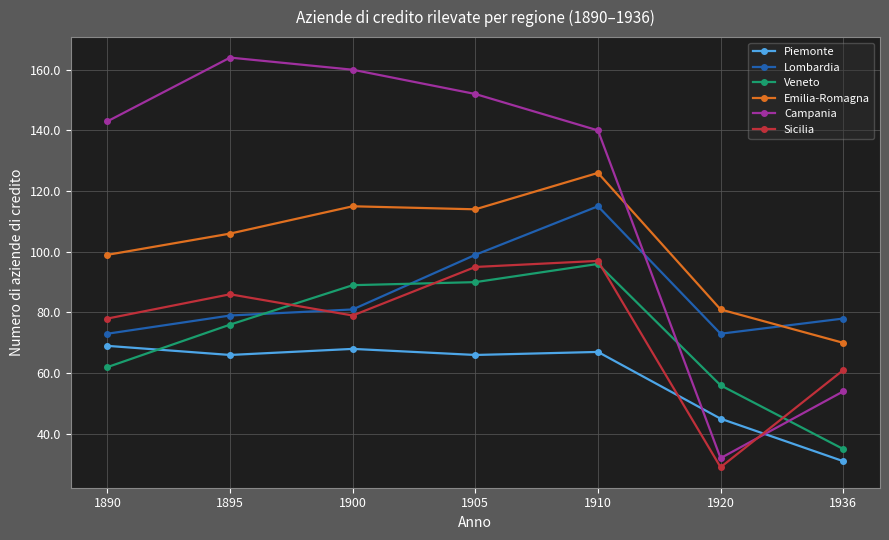

At which category does Emilia-Romagna reach its first local valley?

1905